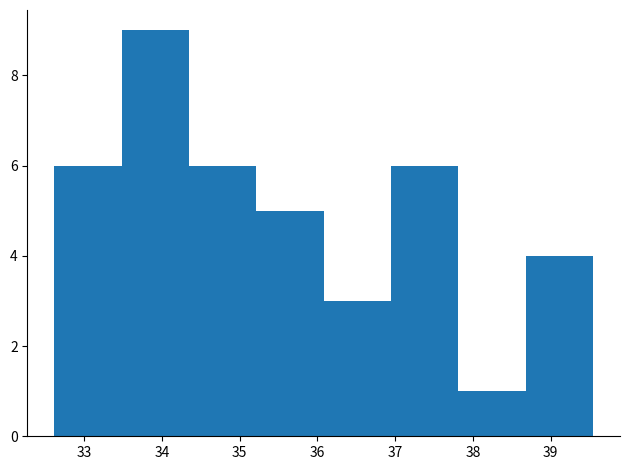

Reading left to right, list every bar in this chart as the range it spans on the x-axis followed by its height. Neither the bar edges nor the heights are printed on the chart, so give them approximately, as read against the axes.

32.6 to 33.5: 6
33.5 to 34.3: 9
34.3 to 35.2: 6
35.2 to 36.1: 5
36.1 to 36.9: 3
36.9 to 37.8: 6
37.8 to 38.7: 1
38.7 to 39.5: 4